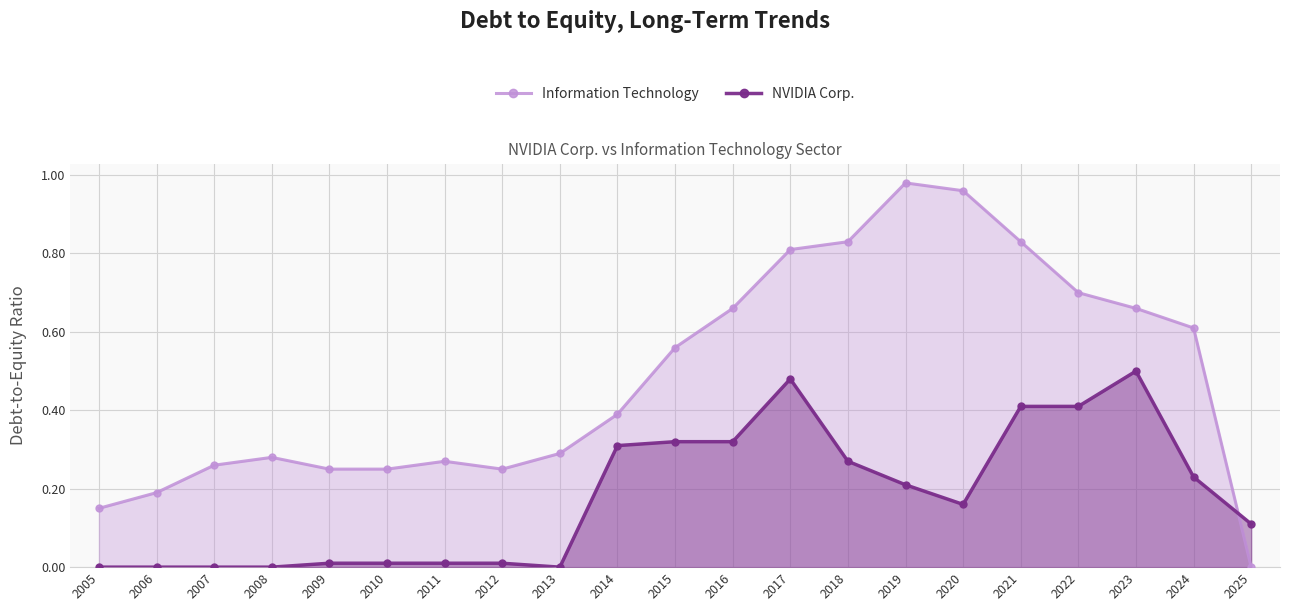

Where is NVIDIA Corp. nearest to the value 0?

2005